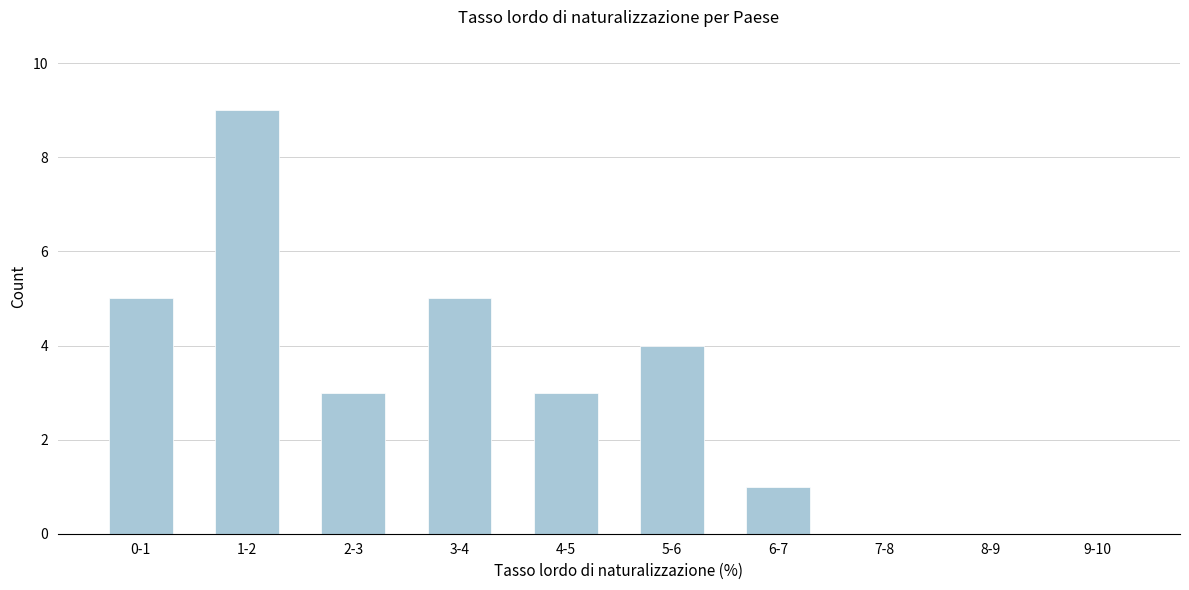

Reading left to right, extract all data points from this chart.

0-1=5	1-2=9	2-3=3	3-4=5	4-5=3	5-6=4	6-7=1	7-8=0	8-9=0	9-10=0